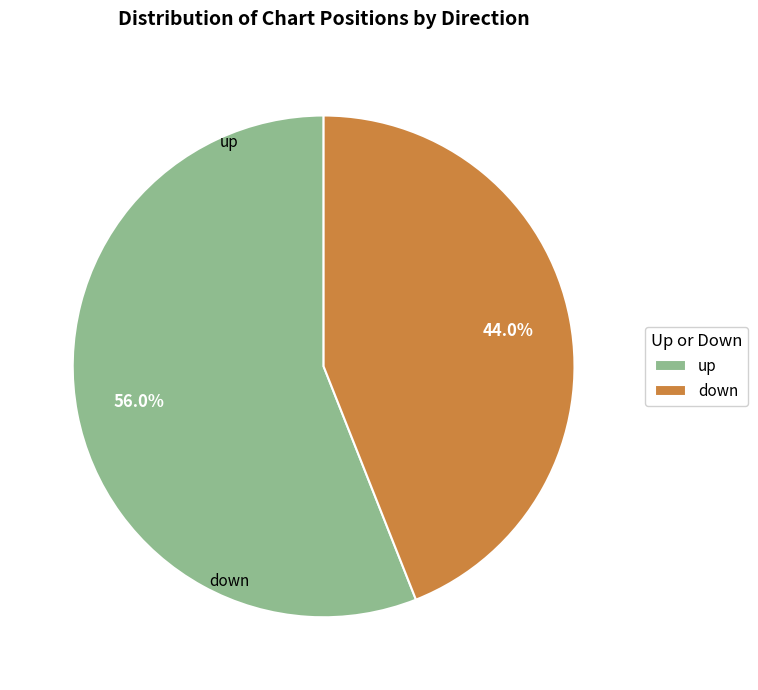

How many slices are in this pie chart?

2